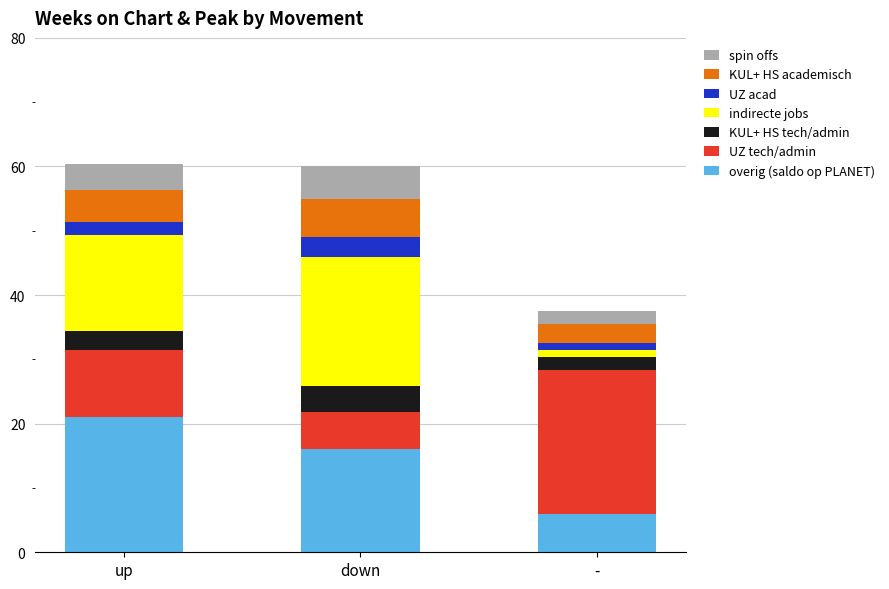

What is the highest value of the overig (saldo op PLANET) series?

21.0